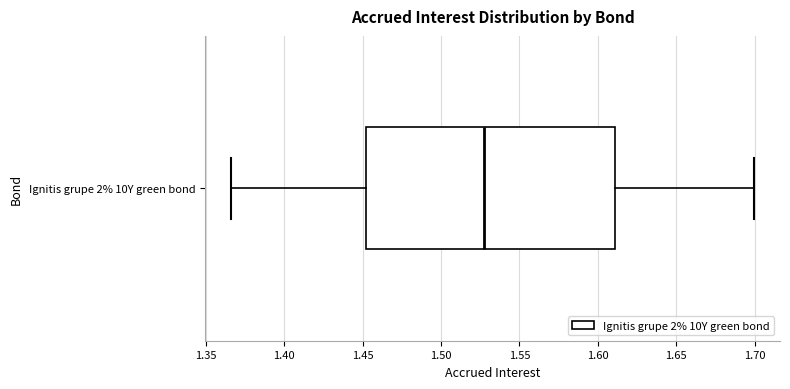

Where does the right whisker of the box for Ignitis grupe 2% 10Y green bond end on the x-axis? The values are not printed on the chart, so give them approximately, as read against the axis.

1.700